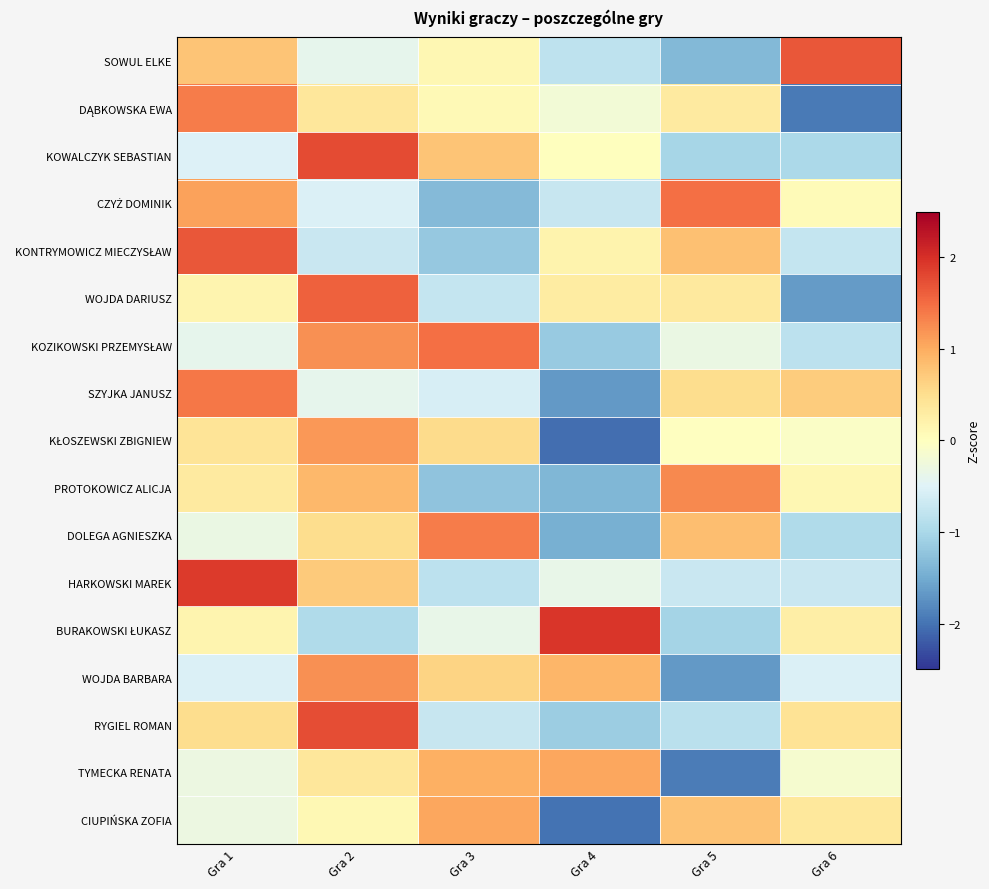

What is the total value across all series at Gra 4?

-8.6